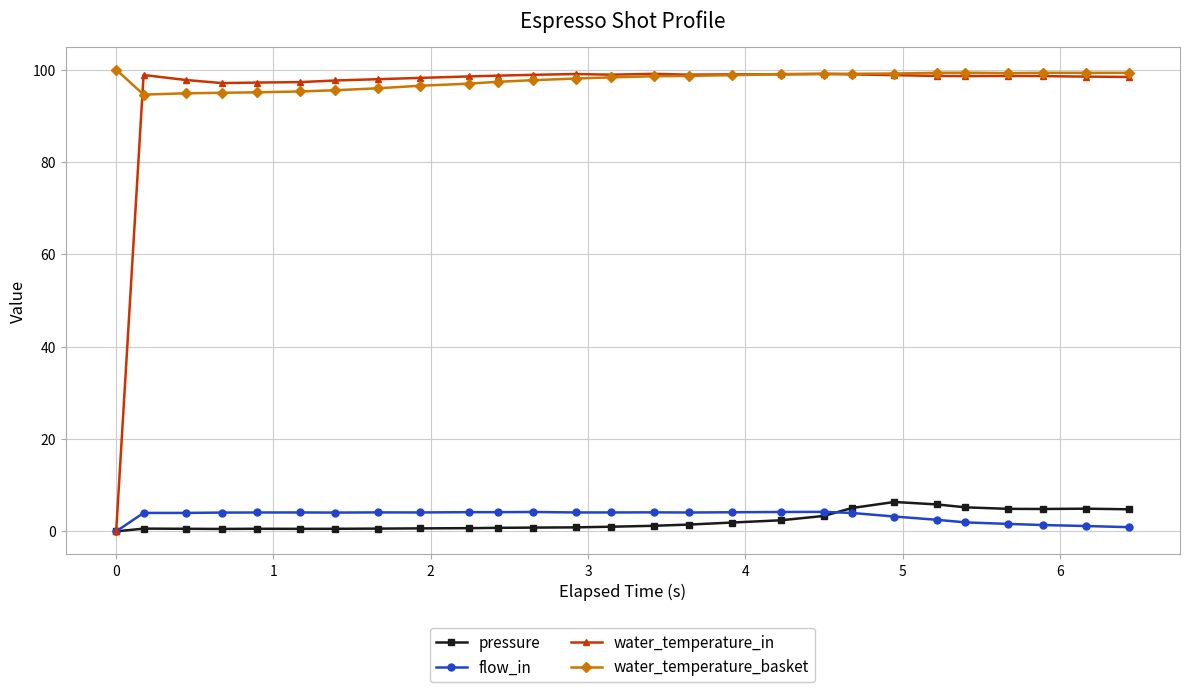

True or false: water_temperature_basket and flow_in cross at least once.

False